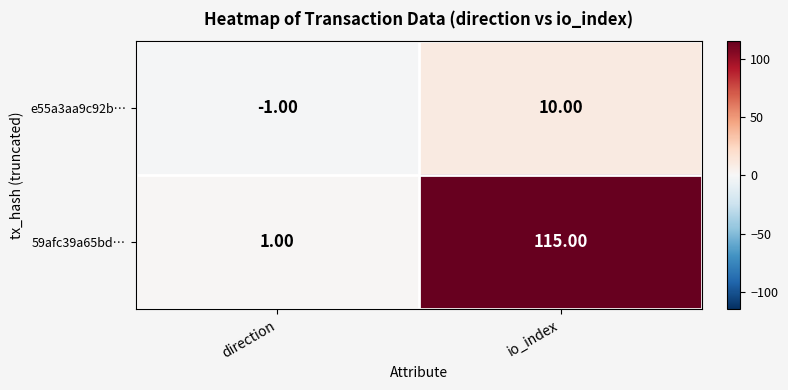

Which series has the widest spread of values?

59afc39a65bd…